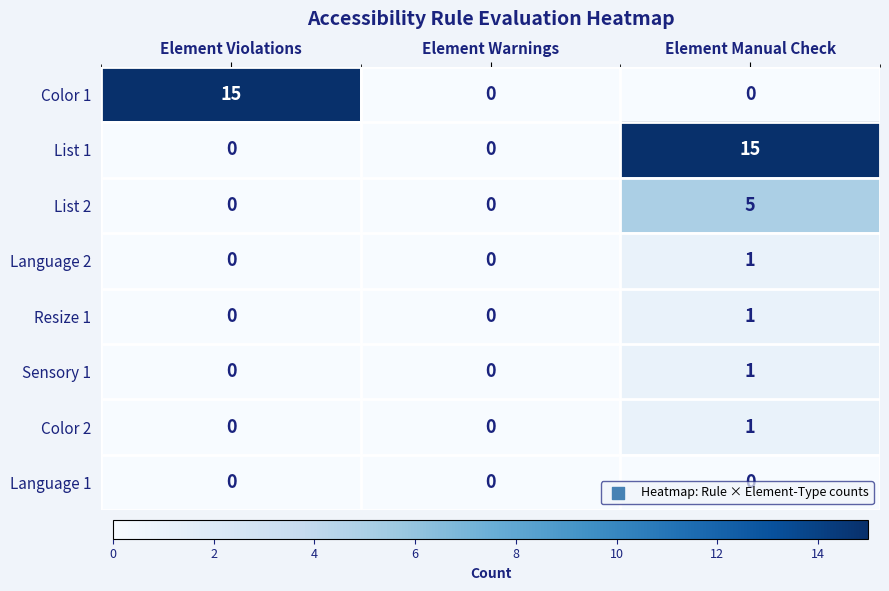

The List 1 series shows 4 at Element Manual Check. True or false?

False